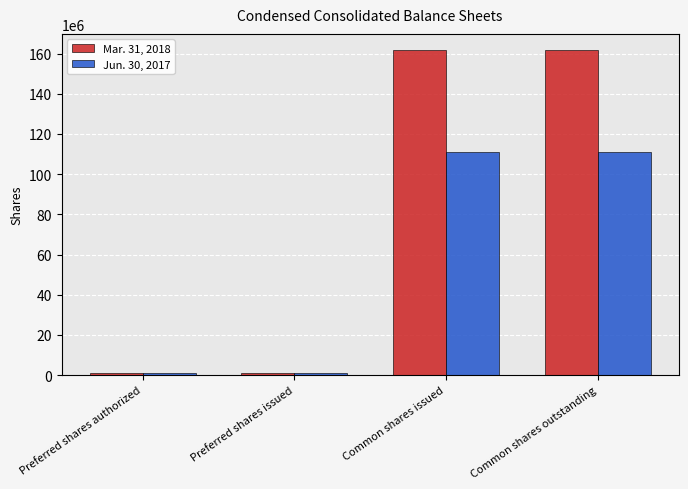

How many bars are there in total?

8